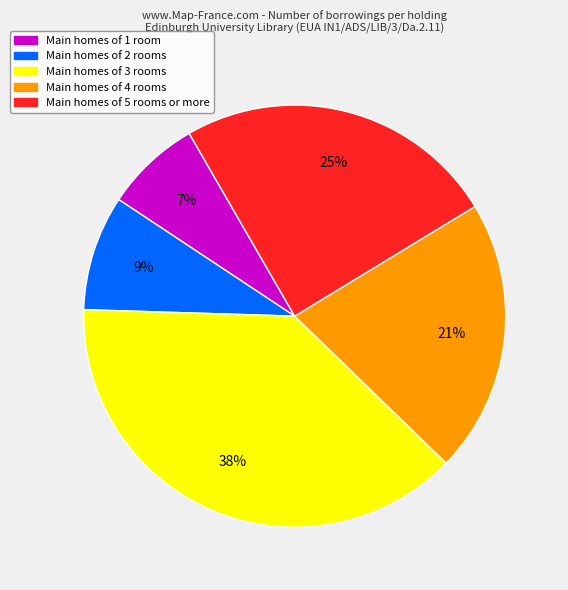

Is there a majority slice in this chart?

No